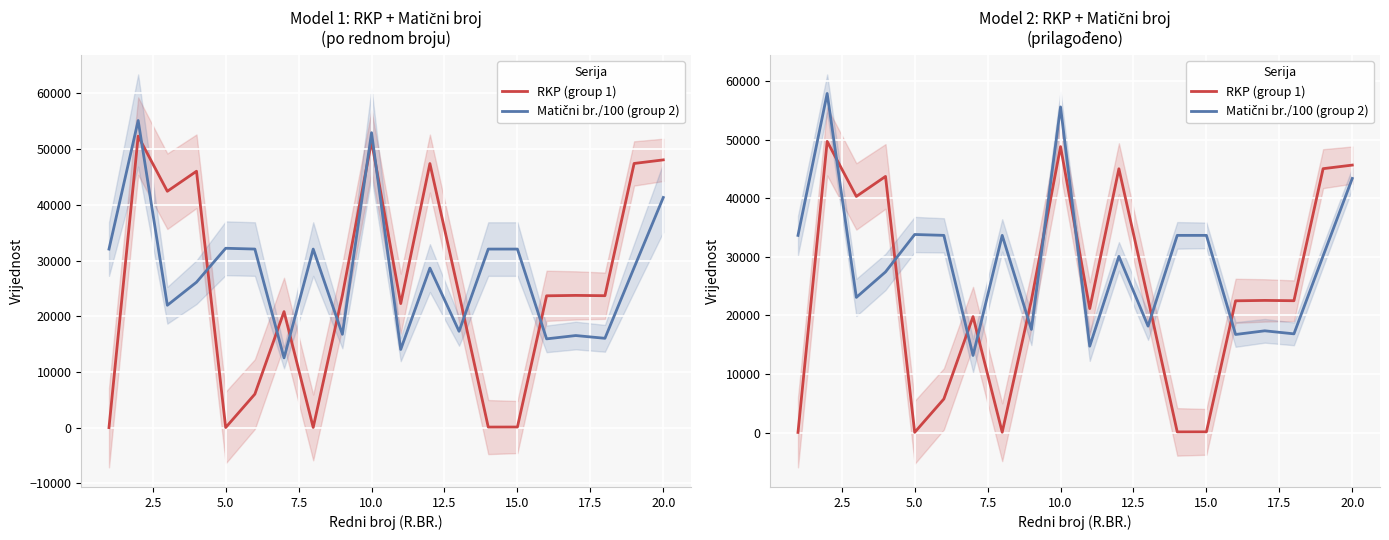

What is the difference between the second highest and second lowest values in the RKP (group 1) series?

48783.4